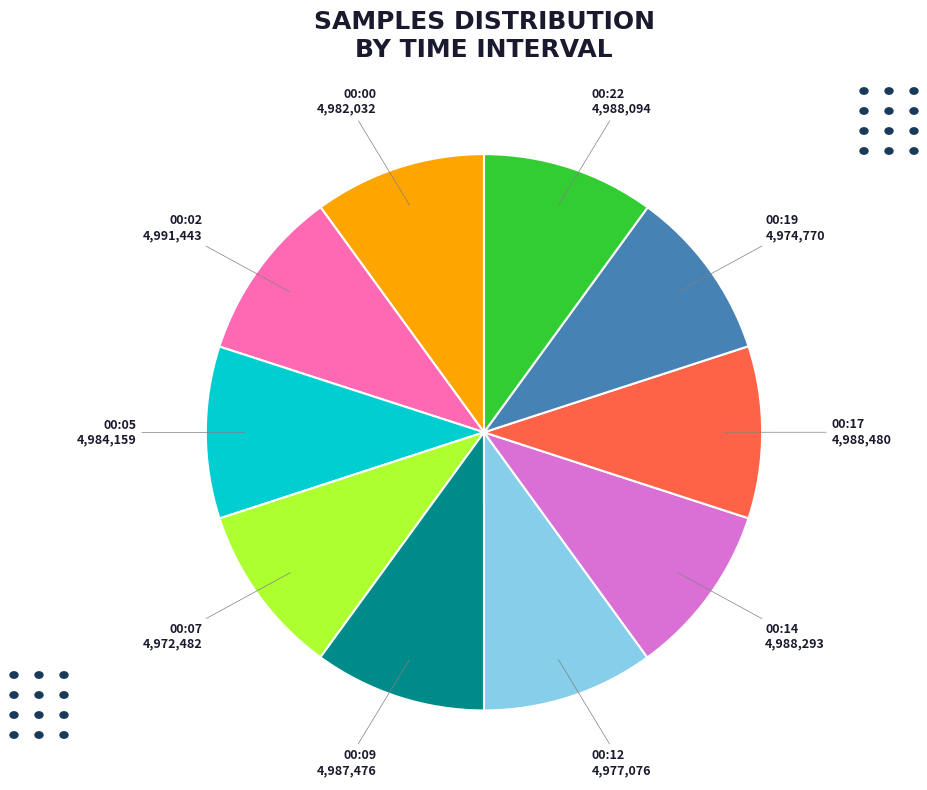

Is there any slice that represents more than half of the pie?

No